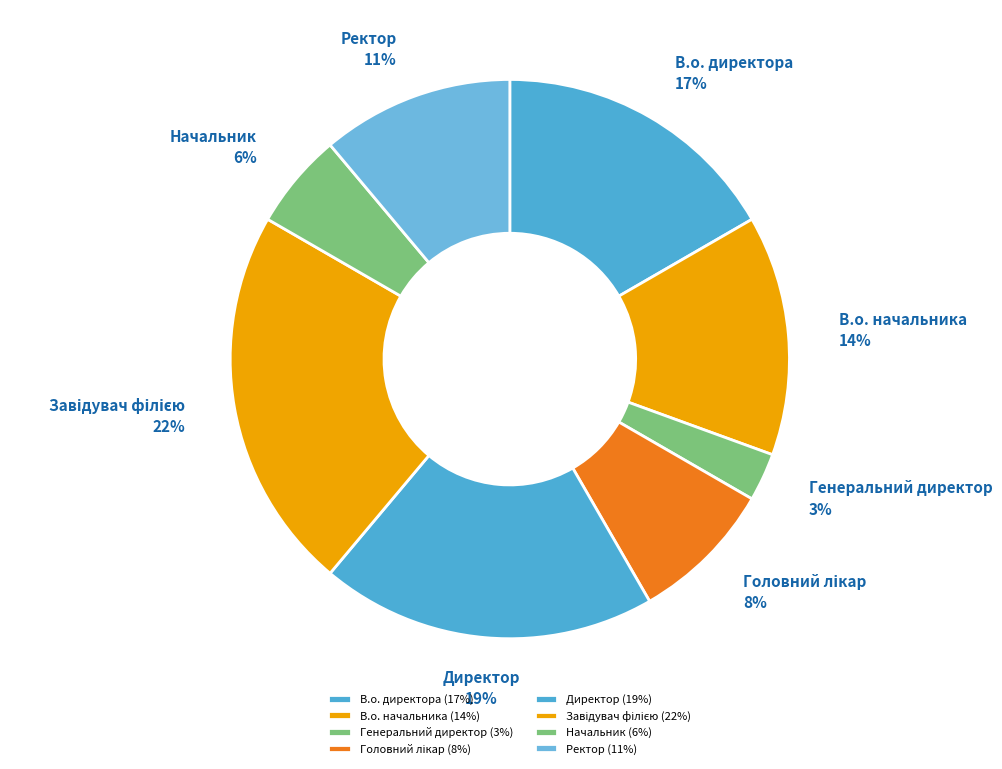

To the nearest percent, what is the average slice percentage?

12%